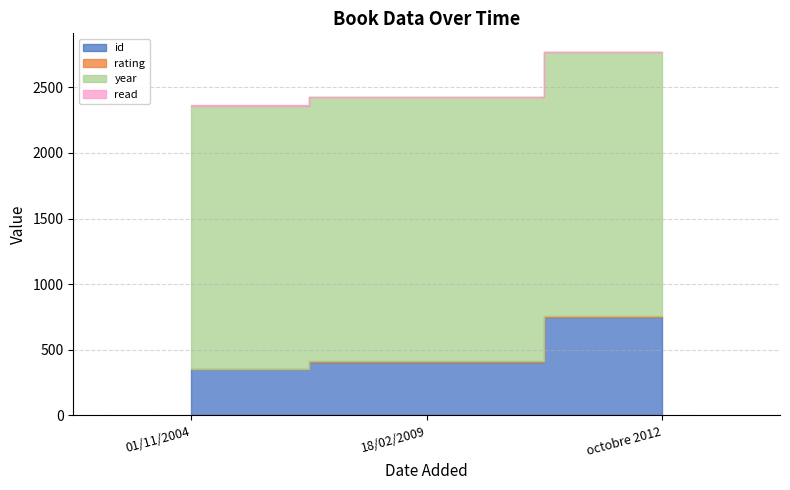

List the labels in order of read value, smallest first.

01/11/2004, 18/02/2009, octobre 2012